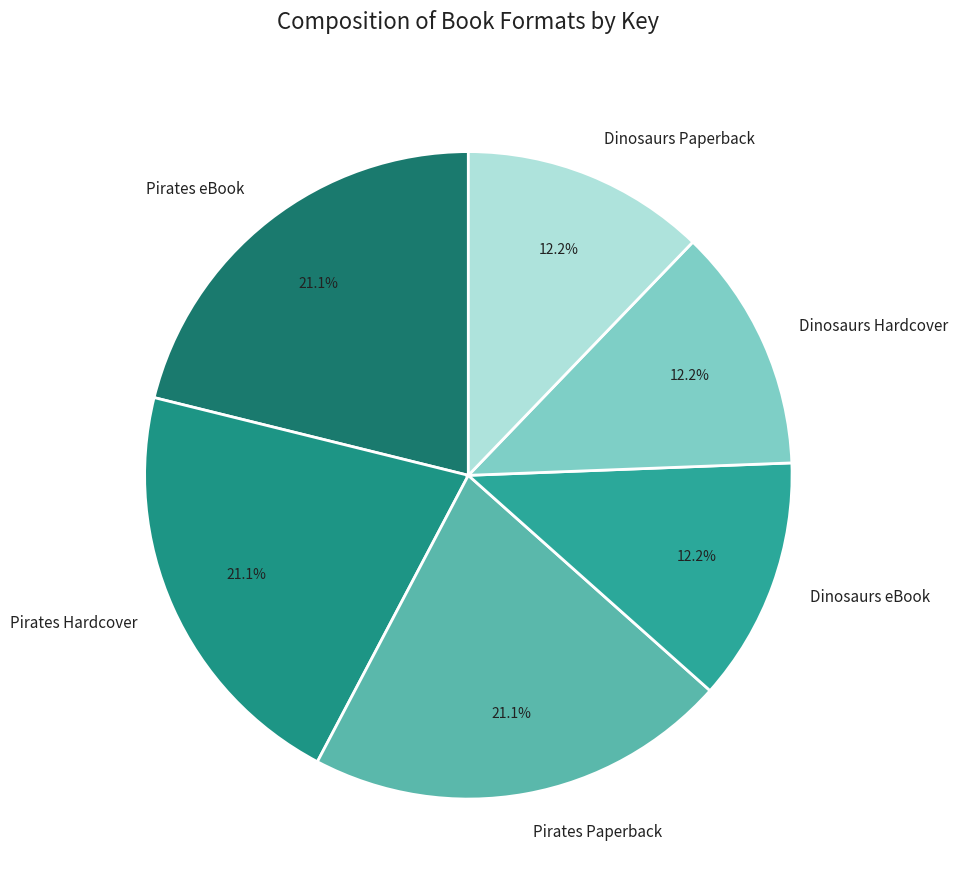

Does Pirates eBook account for over 50% of the chart?

No